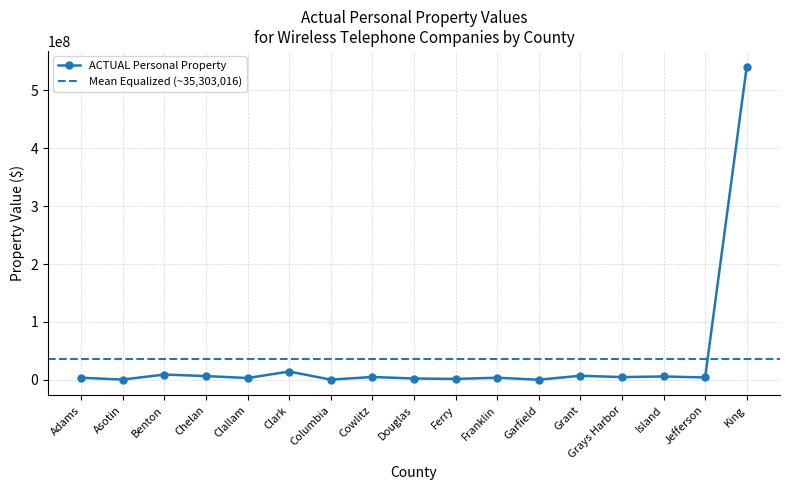

The value of ACTUAL Personal Property at Grant is 6988647. True or false?

True